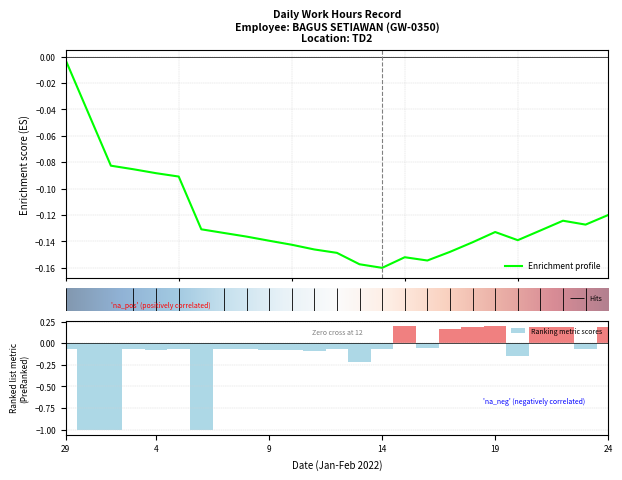

What position from the left is 6?

7